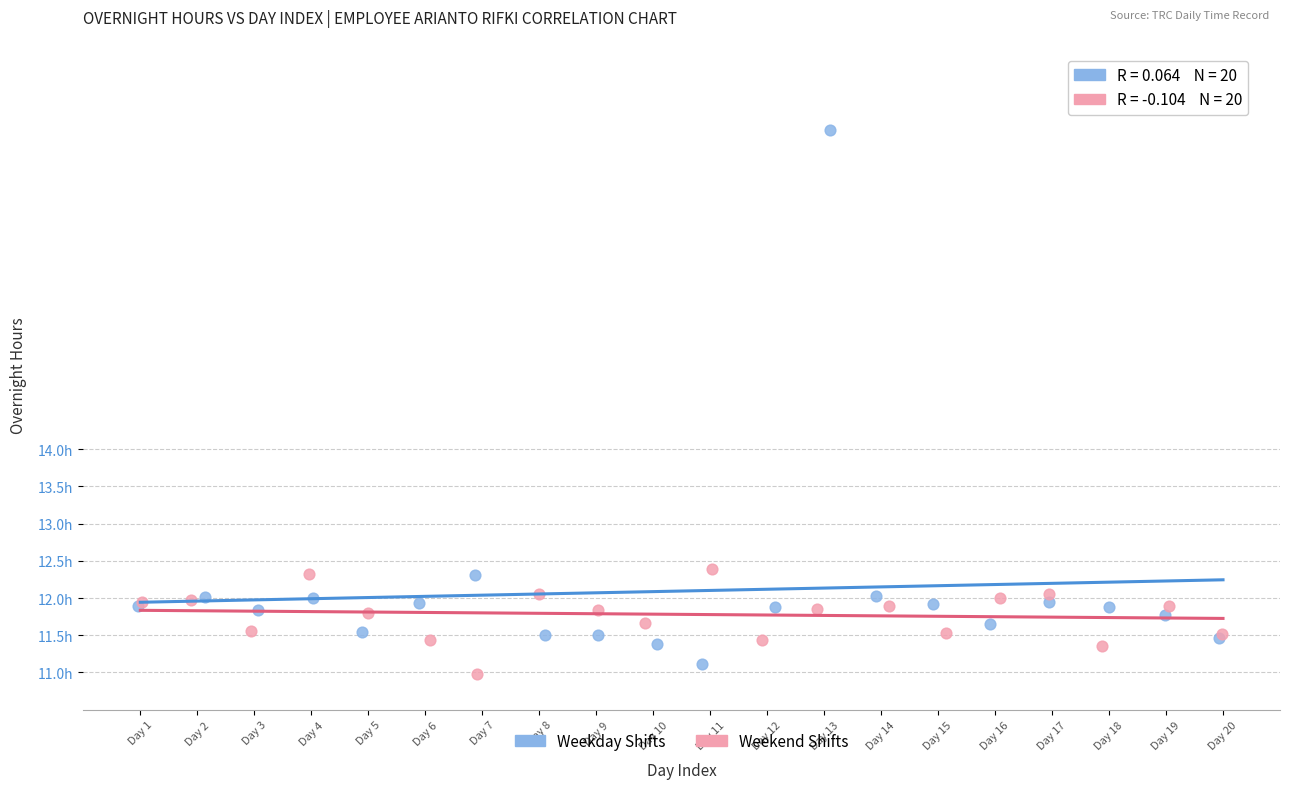

What are all the series names shown in the legend?

Weekday Shifts, Weekend Shifts